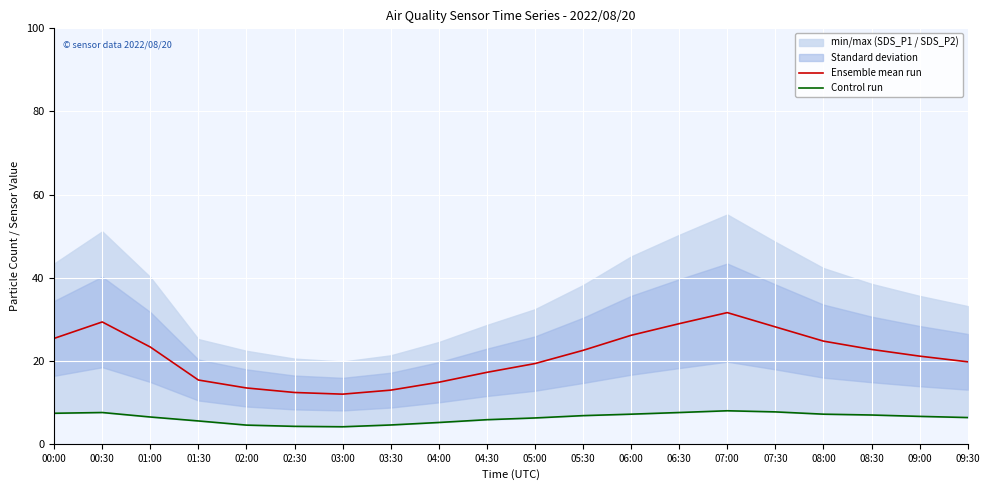

Where is Control run nearest to the value 6?

04:30